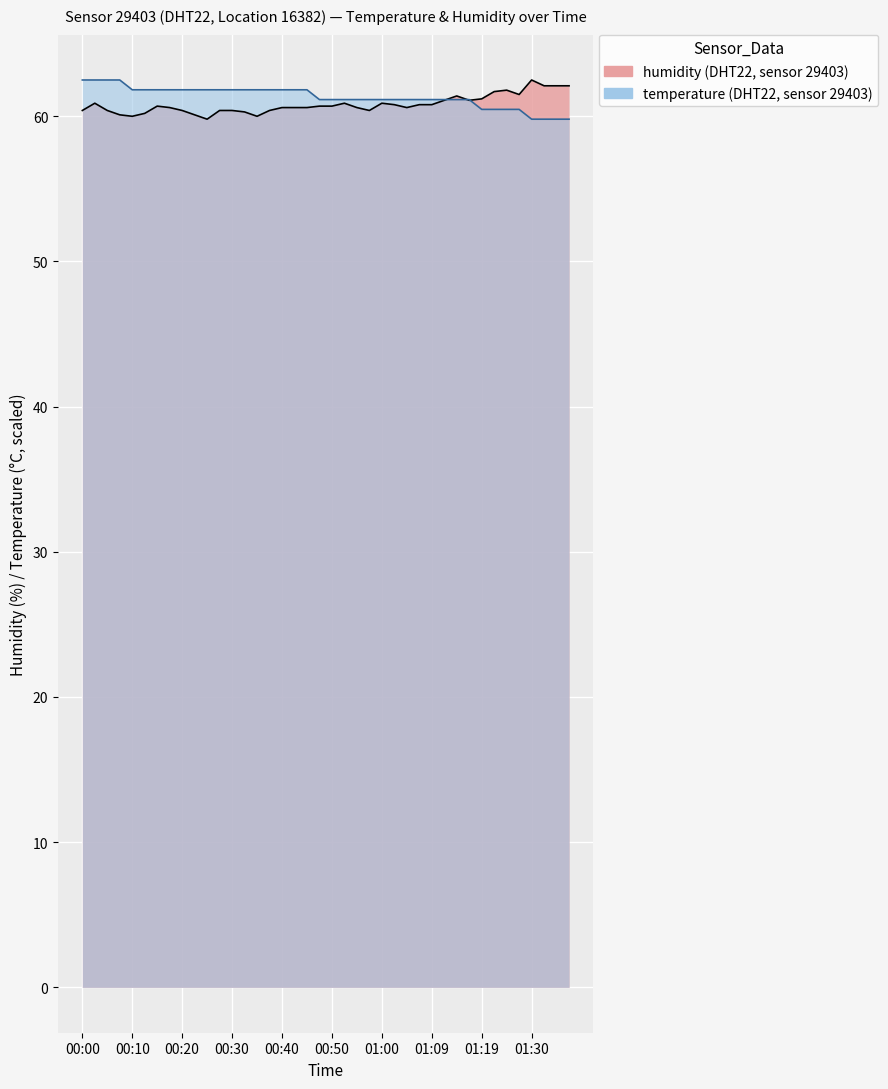

What is the lowest value of the temperature series?

59.8